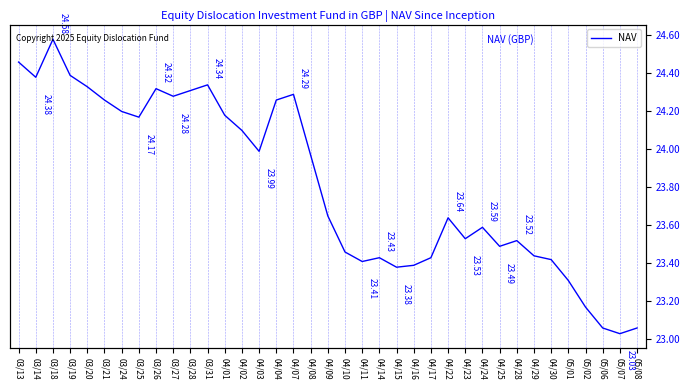

Approximately how many times larger is the value at 04/10 compared to 03/31?

1.0